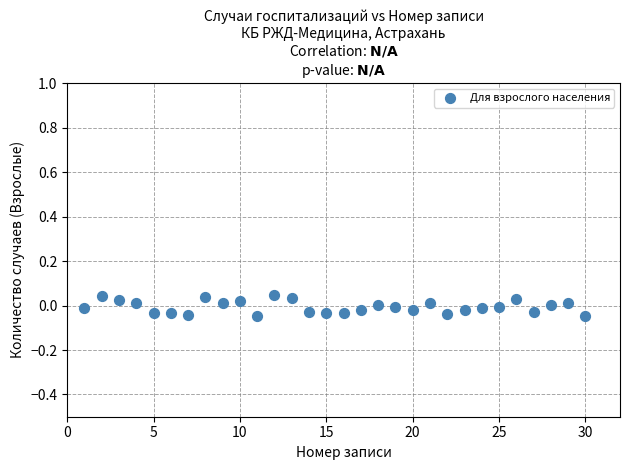

What is the range of X values (max minus min)?

29.0